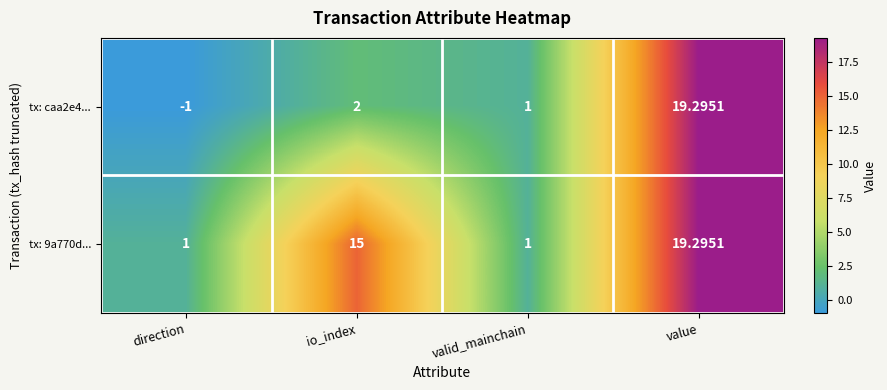

At which category does the chart reach its peak across all series?

value